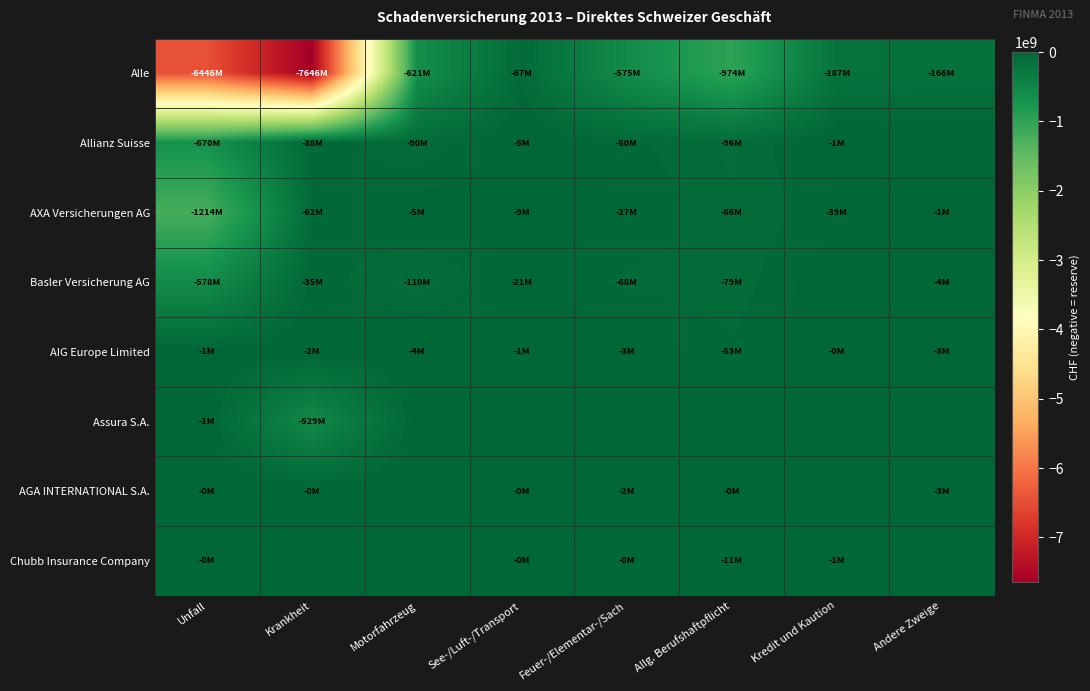

What is the difference between the highest and lowest values at Feuer-/Elementar-/Sach?

575107955